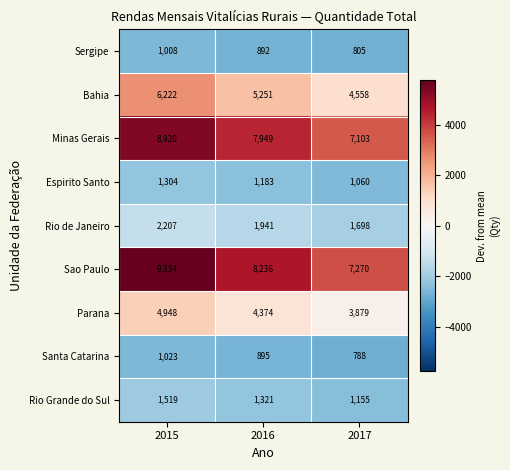

Count the number of categories in the chart.

3